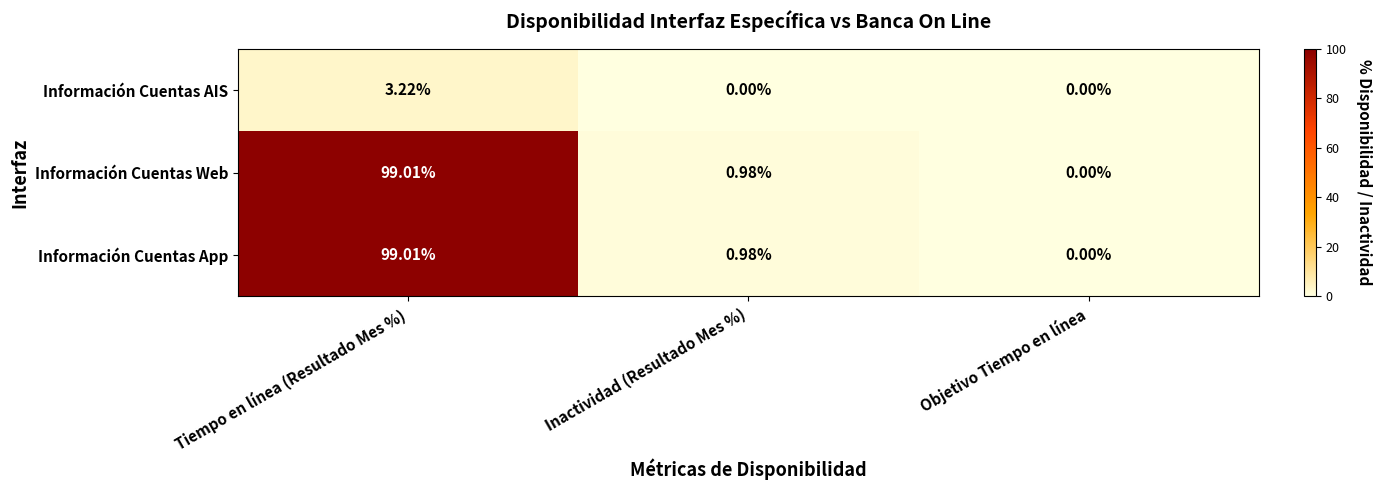

Is the value of Información Cuentas App at Tiempo en línea (Resultado Mes %) greater than the value of Información Cuentas AIS at Inactividad (Resultado Mes %)?

Yes